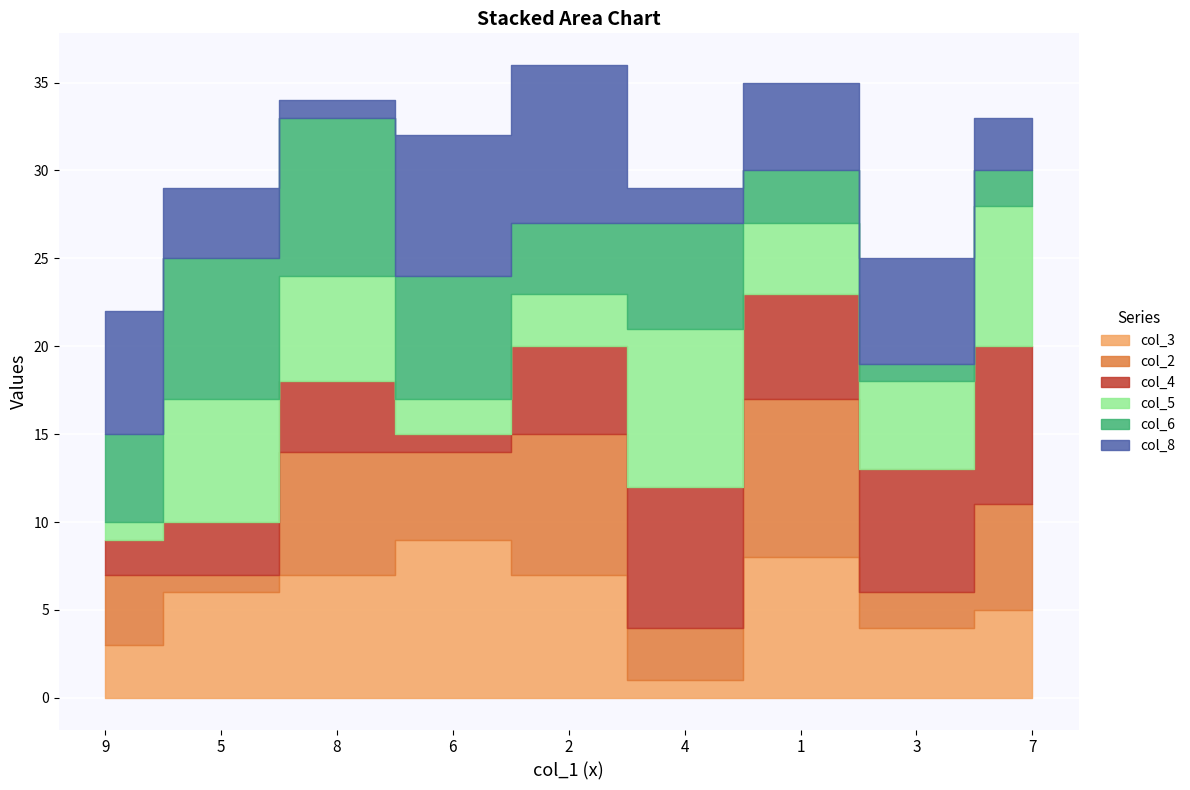

Reading left to right, list all the values displayed in this chart.

col_3: 3	6	7	9	7	1	8	4	5
col_2: 4	1	7	5	8	3	9	2	6
col_4: 2	3	4	1	5	8	6	7	9
col_5: 1	7	6	2	3	9	4	5	8
col_6: 5	8	9	7	4	6	3	1	2
col_8: 7	4	1	8	9	2	5	6	3